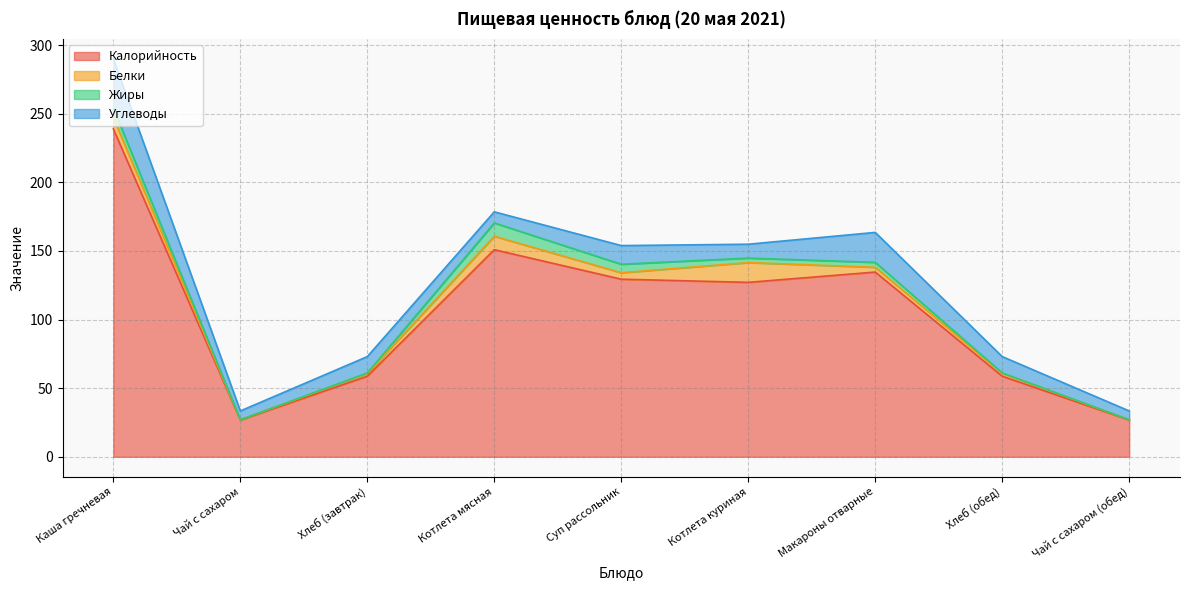

Does the chart display data point markers on the line(s)?

No